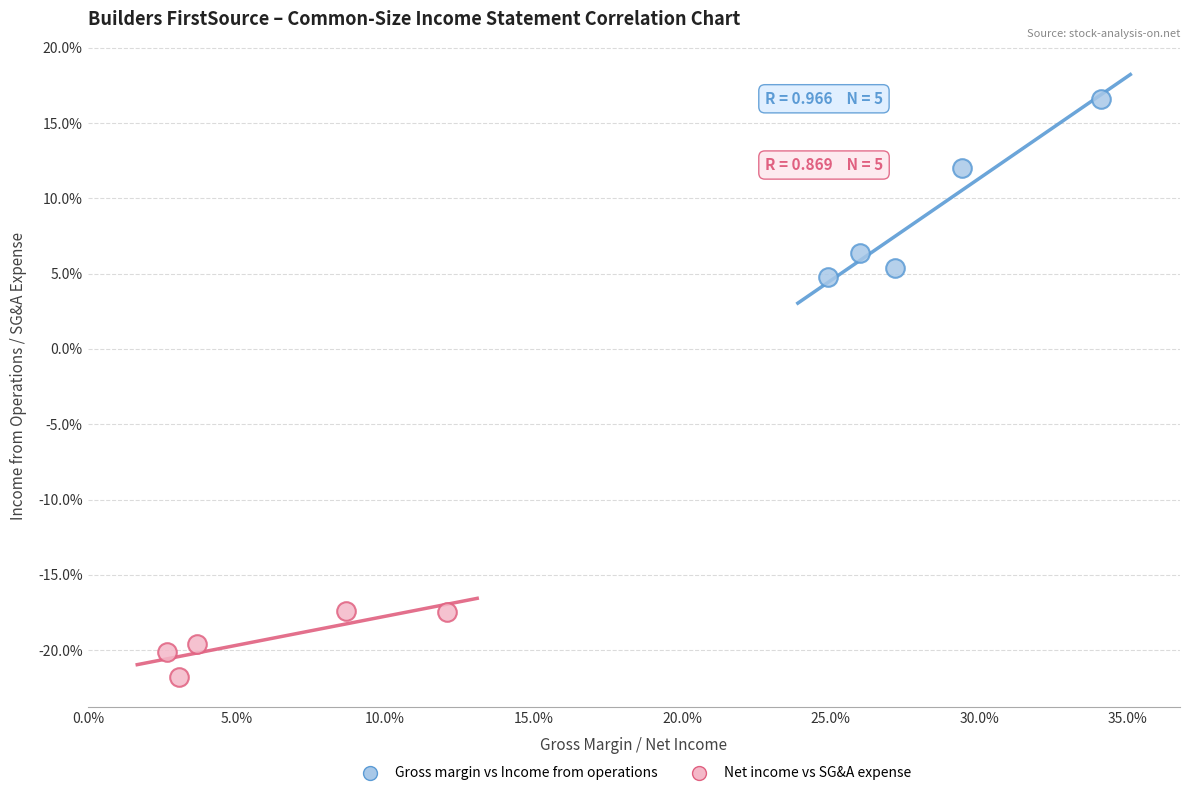

What are all the series names shown in the legend?

Gross margin vs Income from operations, Net income vs SG&A expense